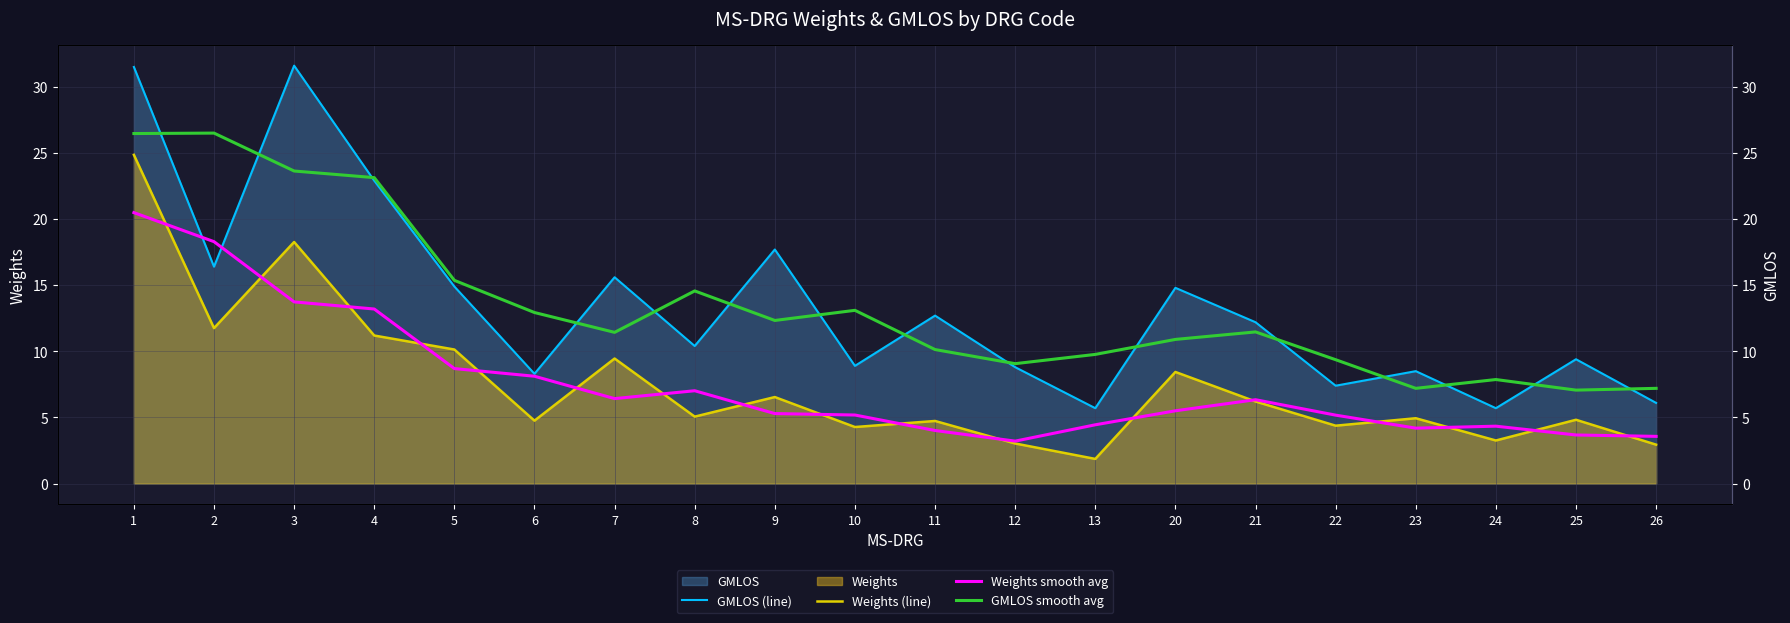

Rank the categories by Weights smooth avg value from lowest to highest.

12, 26, 25, 11, 23, 24, 13, 22, 10, 9, 20, 21, 7, 8, 6, 5, 4, 3, 2, 1